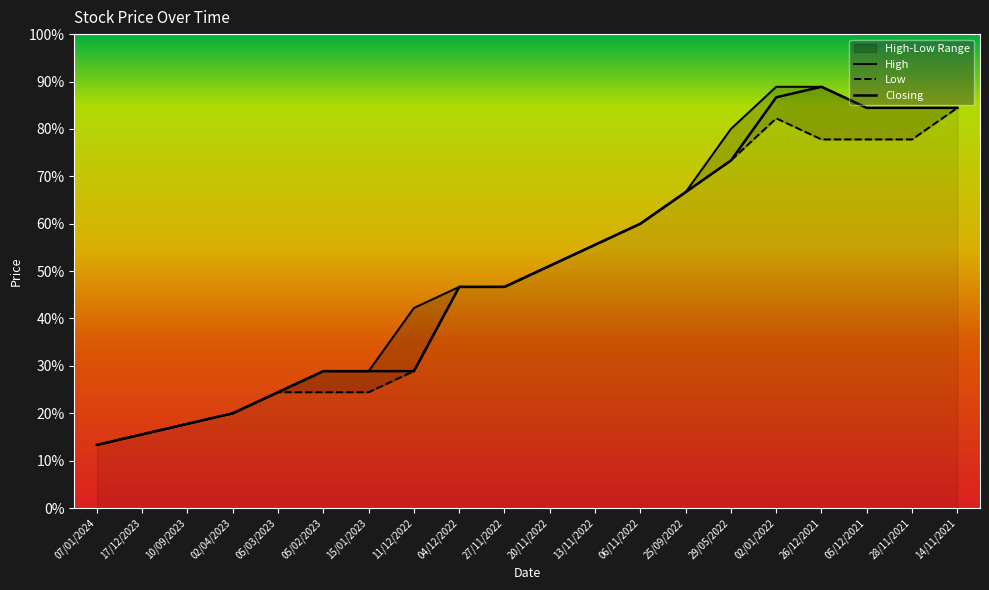

How many categories are shown in the chart?

20